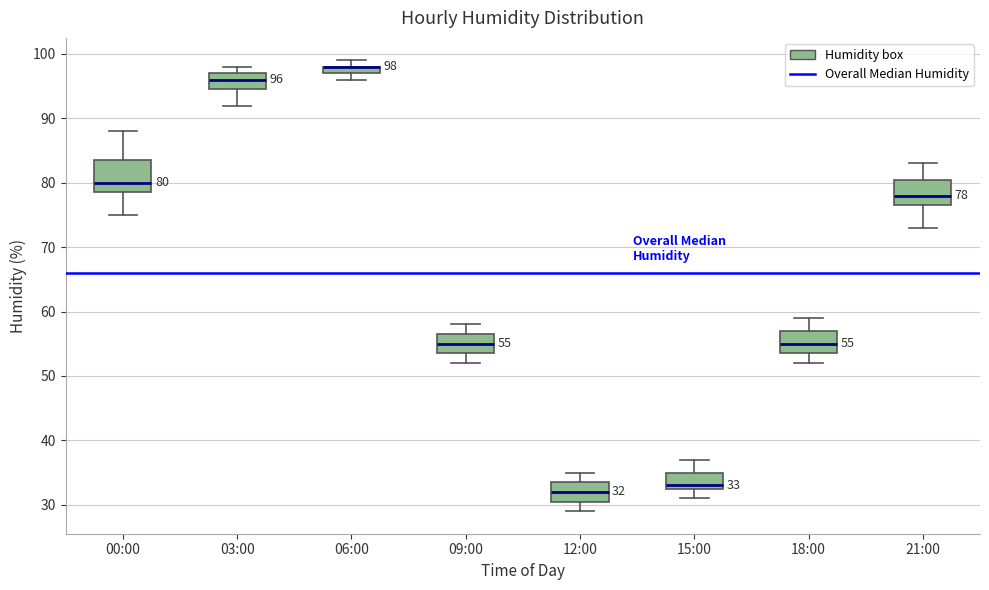

Which box is the tallest, from its lower edge to its upper edge?

00:00